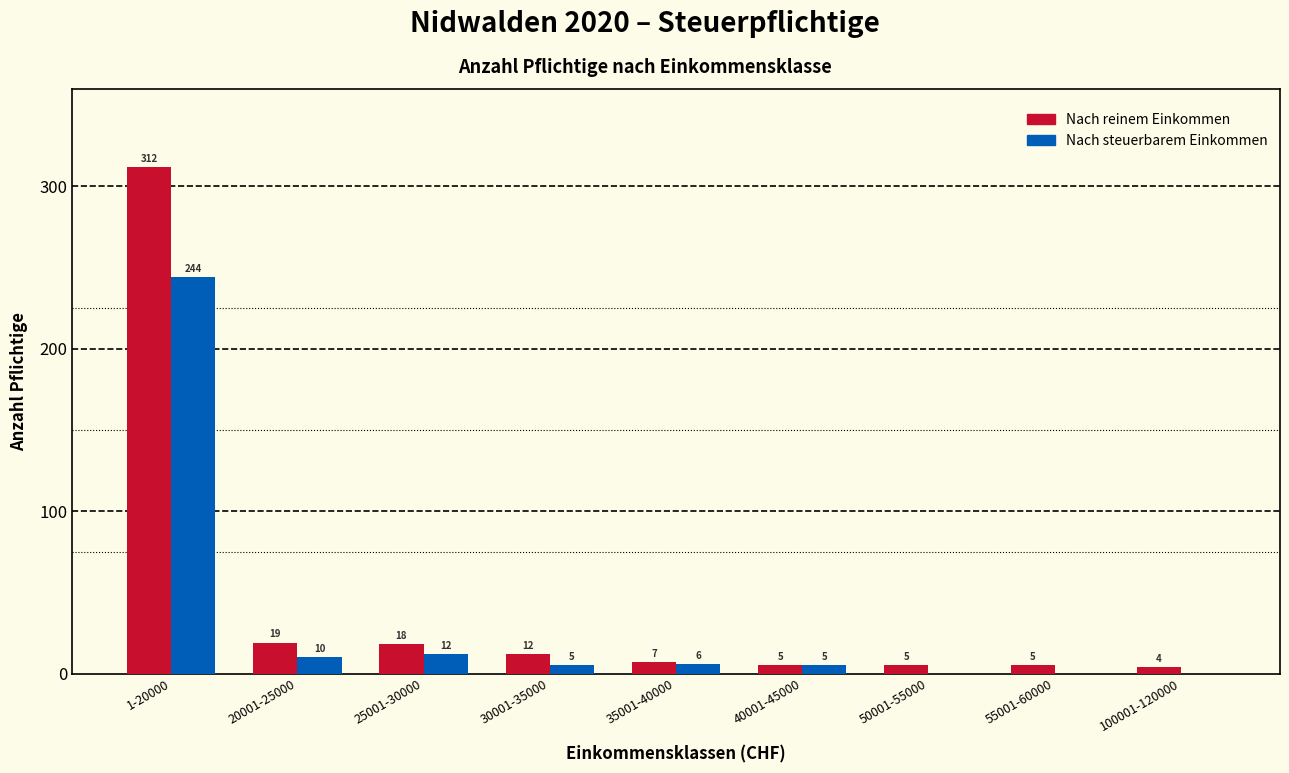

Reading left to right, extract all data points from this chart.

Nach reinem Einkommen: 1-20000=312	20001-25000=19	25001-30000=18	30001-35000=12	35001-40000=7	40001-45000=5	50001-55000=5	55001-60000=5	100001-120000=4
Nach steuerbarem Einkommen: 1-20000=244	20001-25000=10	25001-30000=12	30001-35000=5	35001-40000=6	40001-45000=5	50001-55000=0	55001-60000=0	100001-120000=0